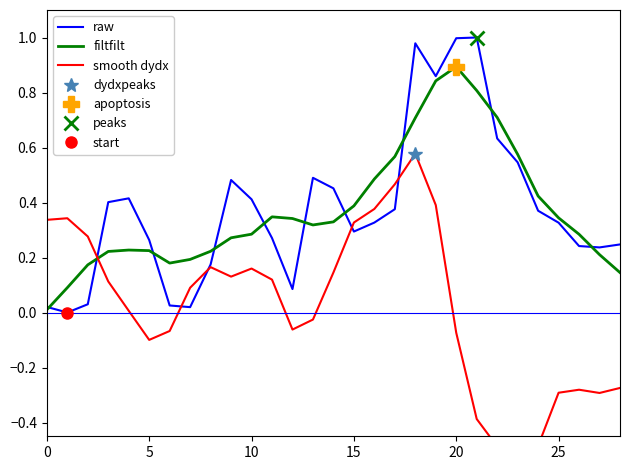

What is the sum of the raw values at 12 and 7?

0.1